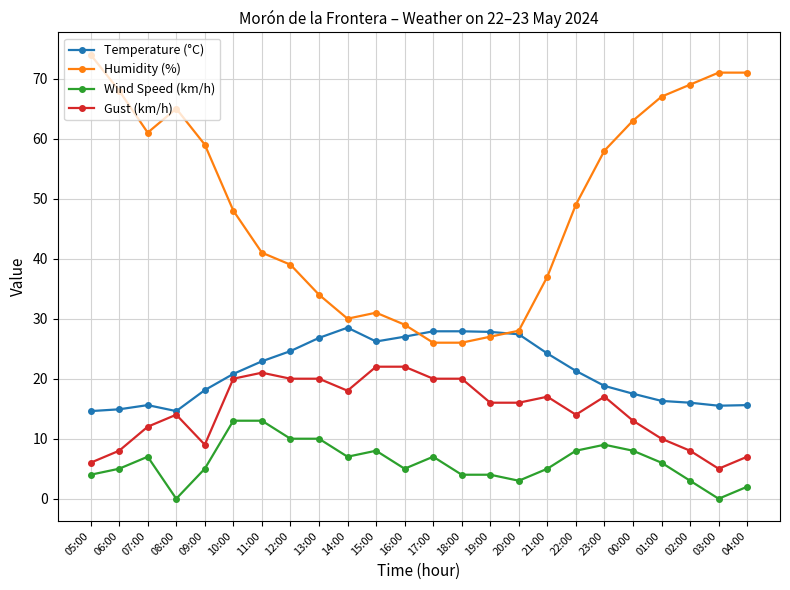

What position from the left is 11:00?

7